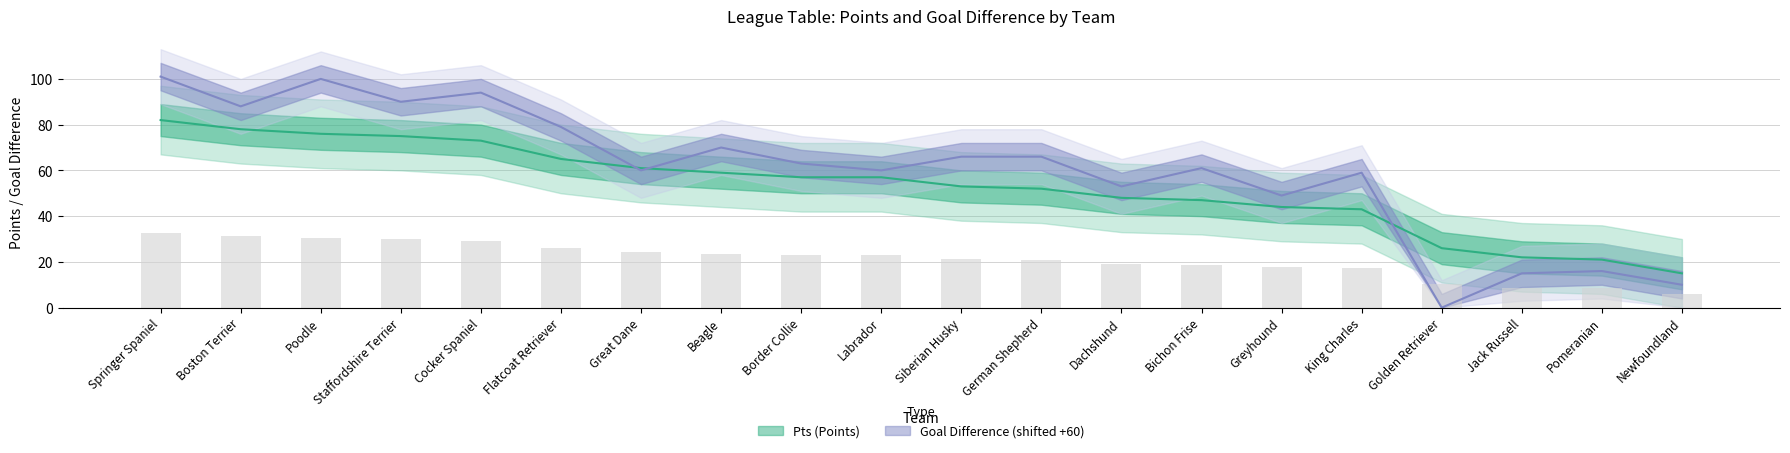

Reading left to right, extract all data points from this chart.

Pts: 82	78	76	75	73	65	61	59	57	57	53	52	48	47	44	43	26	22	21	15
Goal Difference: 101	88	100	90	94	79	60	70	63	60	66	66	53	61	49	59	0	15	16	10